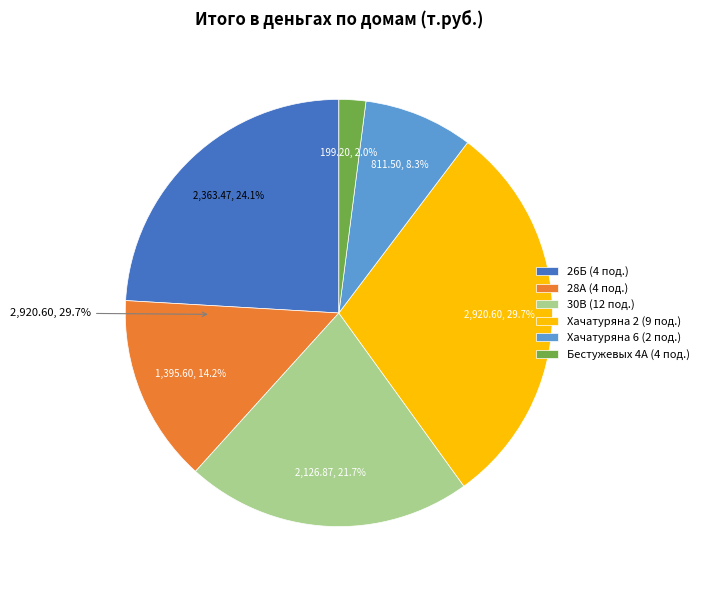

To the nearest percent, what is the combined percentage of Хачатуряна 6 (2 под.) and Хачатуряна 2 (9 под.)?

38%